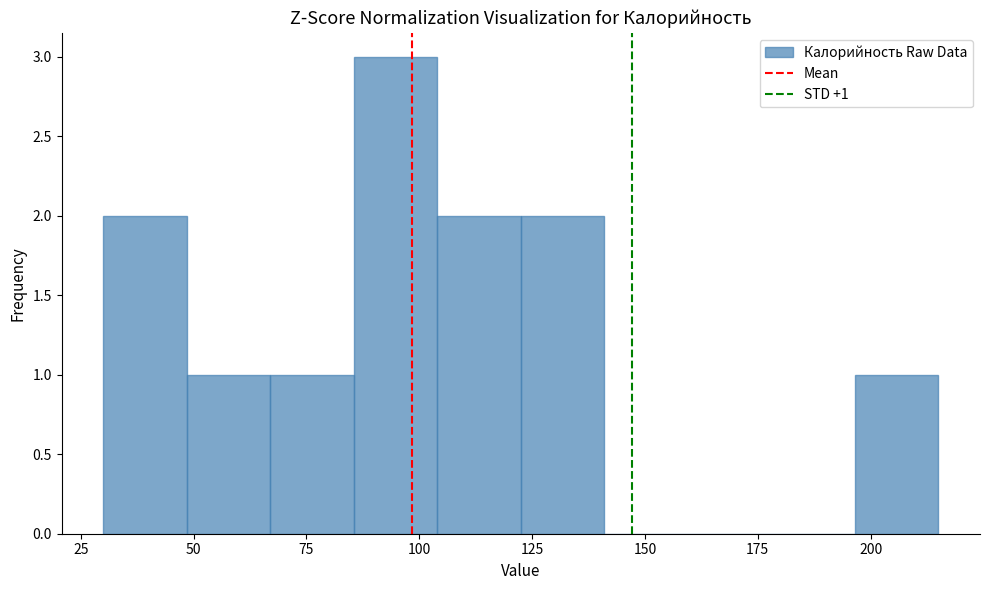

Read against the x-axis, roughly where is the centre of the tallest bar?

95